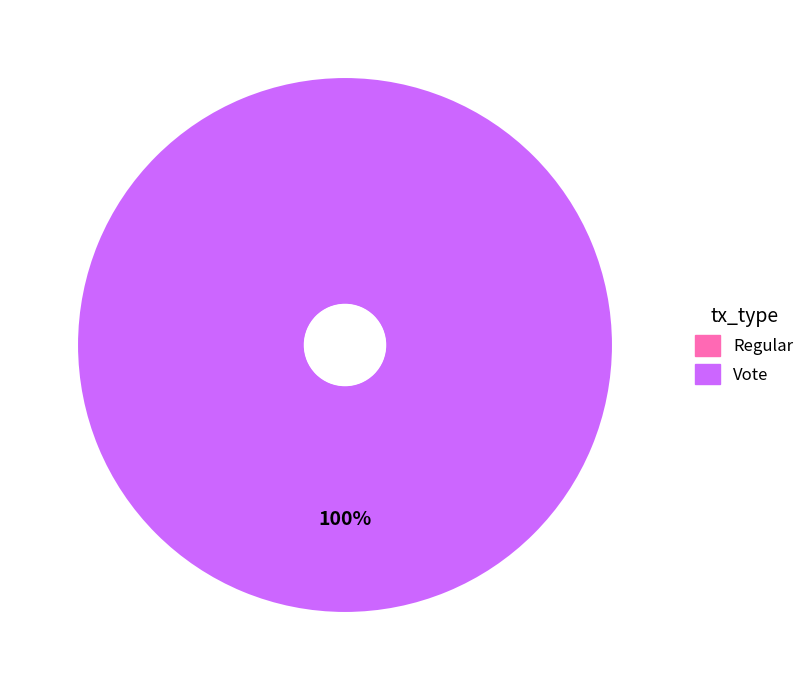

Count the number of slices in the pie.

2